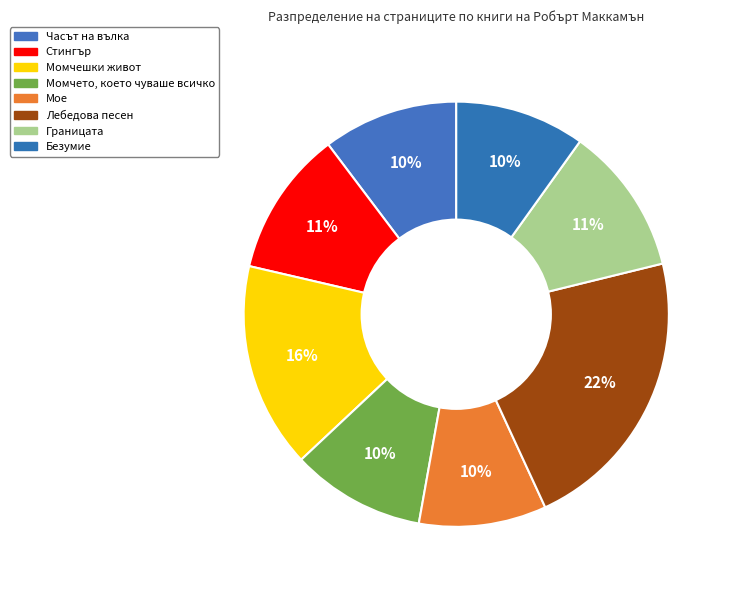

What portion of the pie excludes Стингър?

88.9%